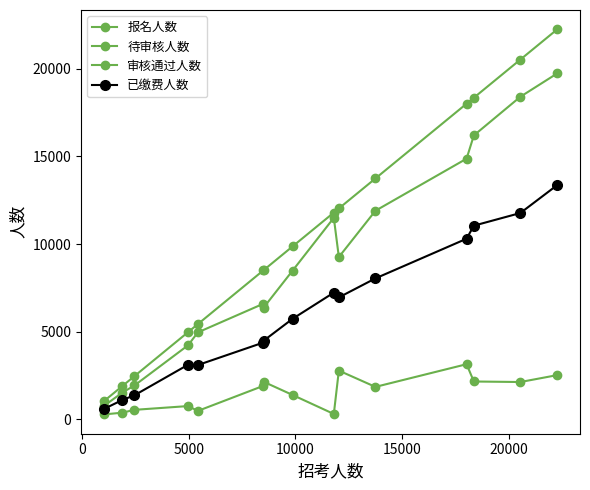

Which series has the largest range (max minus min)?

报名人数